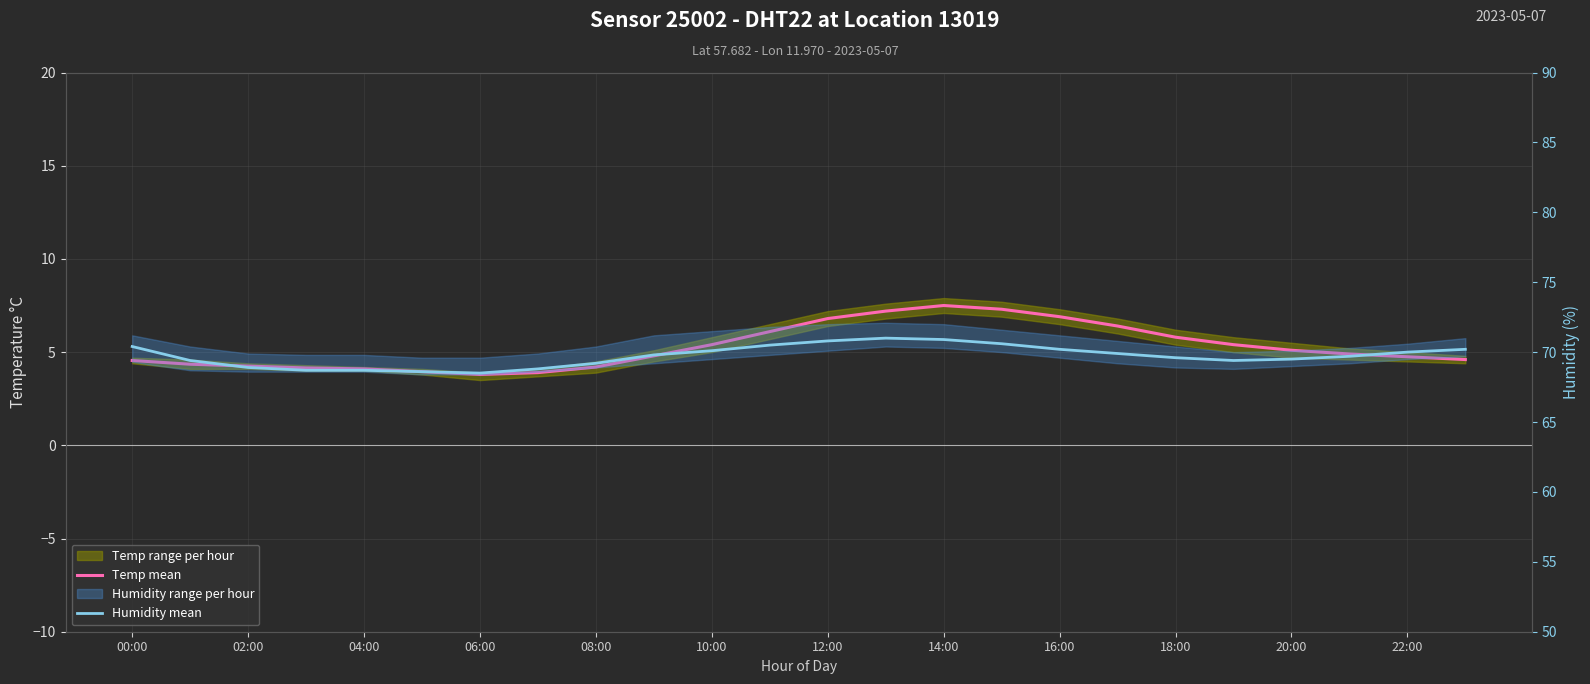

What is the average value of the Humidity mean series?

69.7